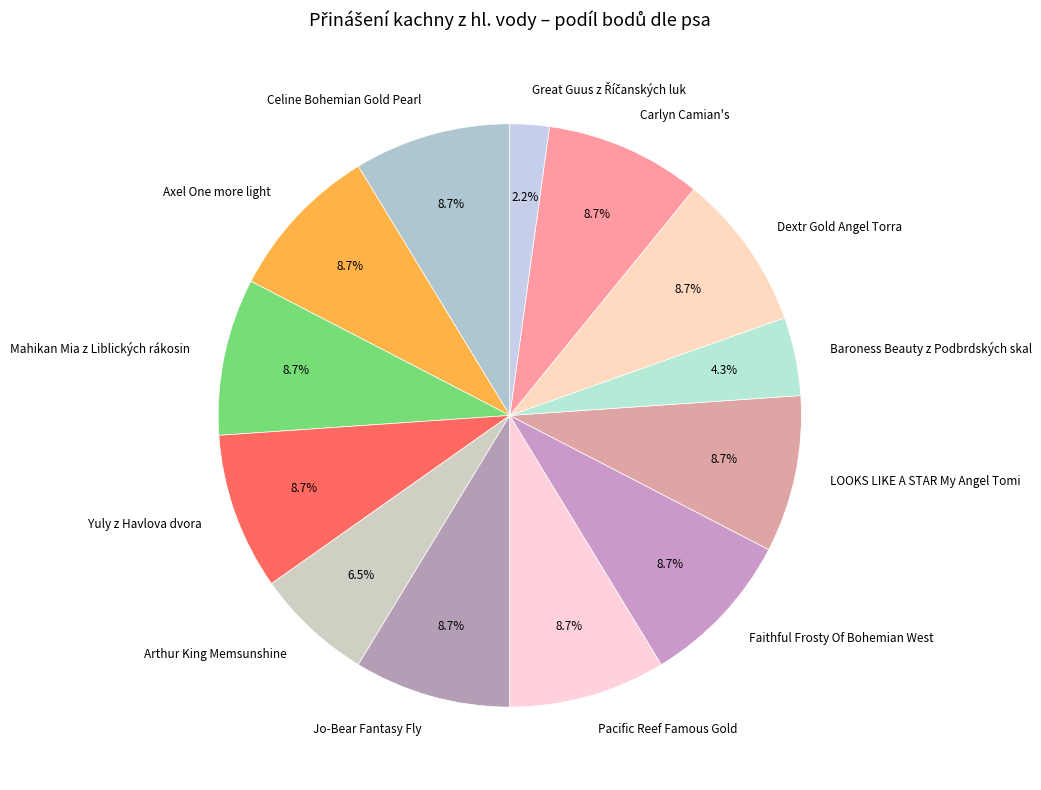

Does Jo-Bear Fantasy Fly account for over 50% of the chart?

No